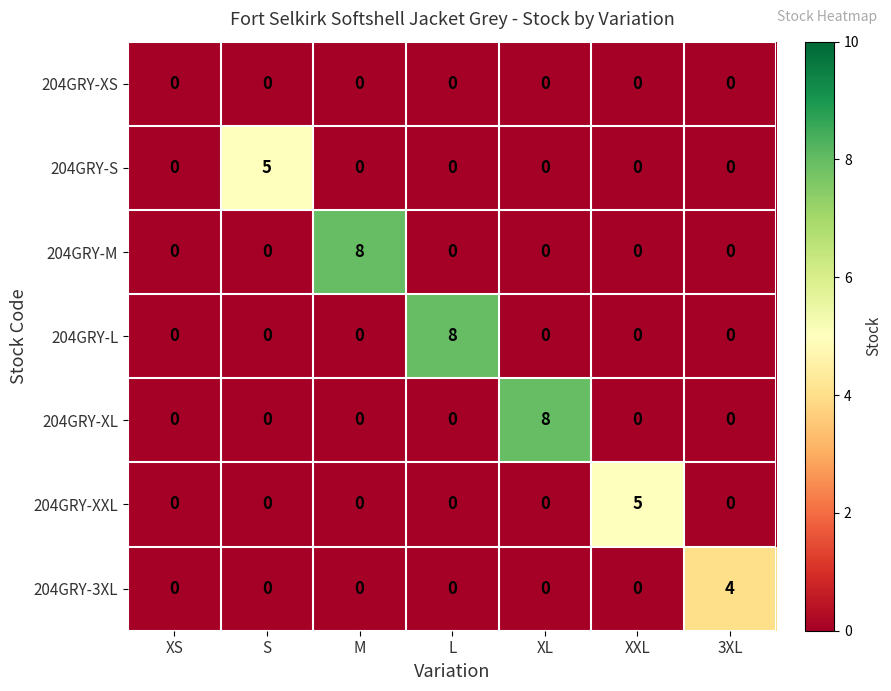

Which series changed the most between S and L?

204GRY-L